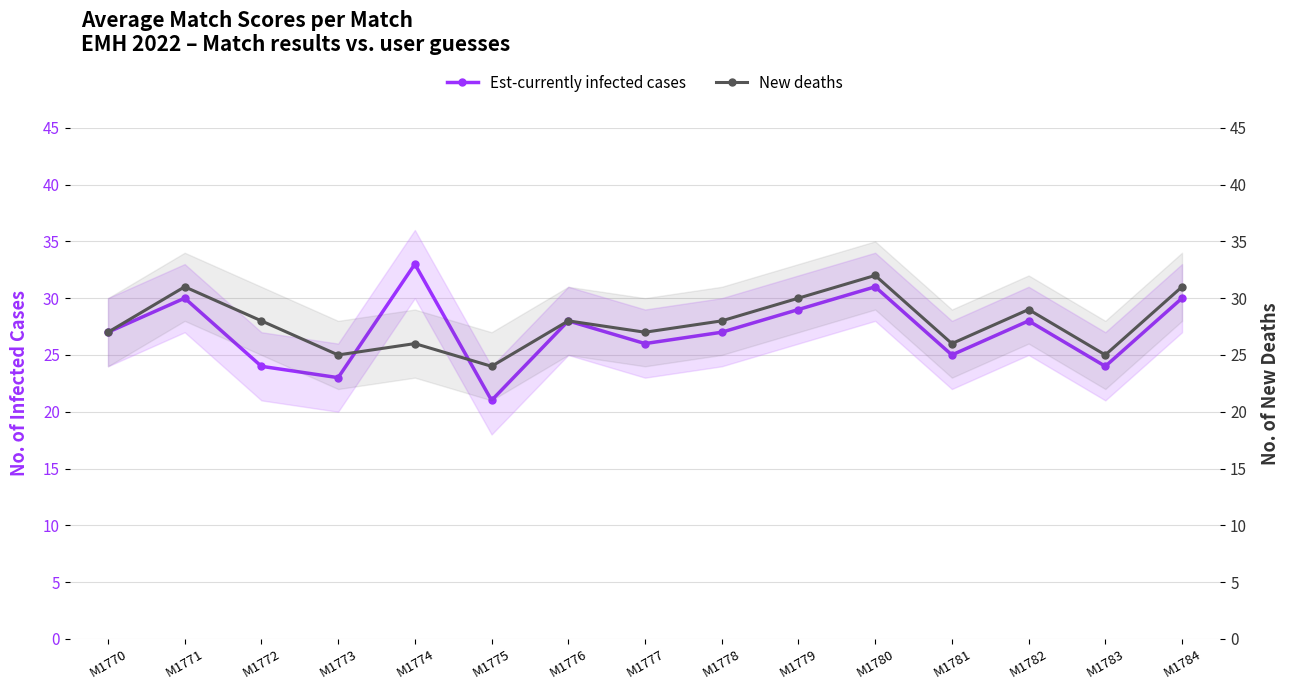

What is the difference between the maximum and second lowest values in the New deaths series?

7